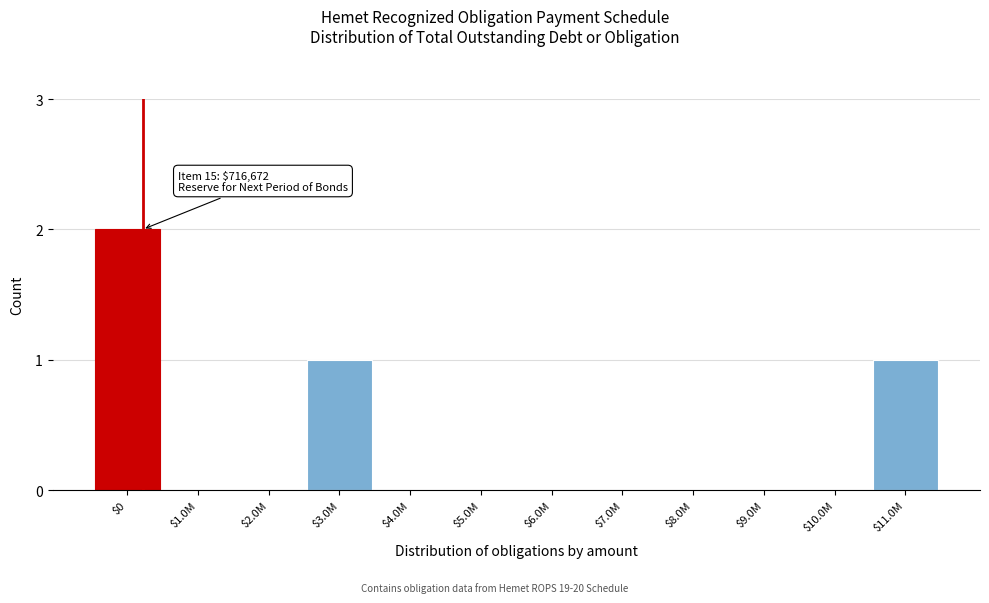

True or false: the data shows 2 at $0.

True